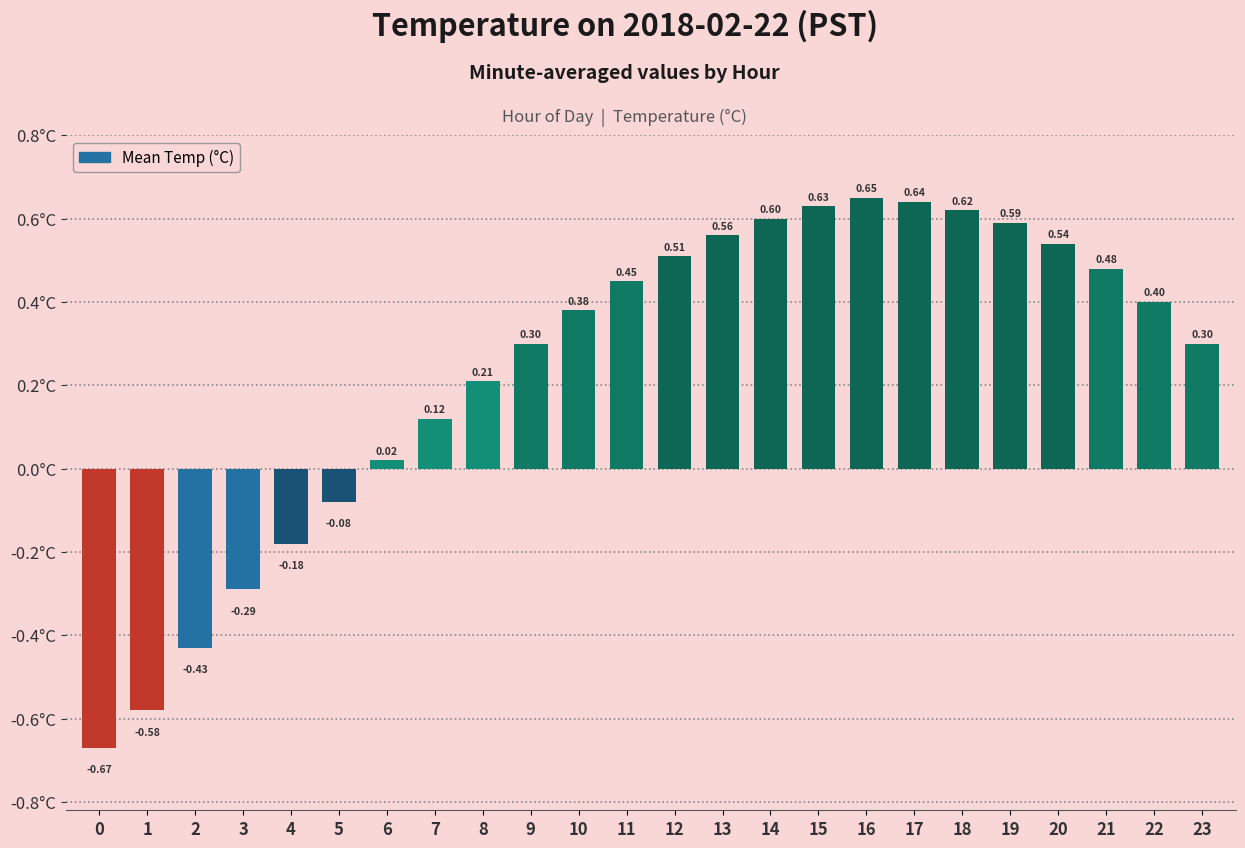

Which category has the highest value across all series?

16